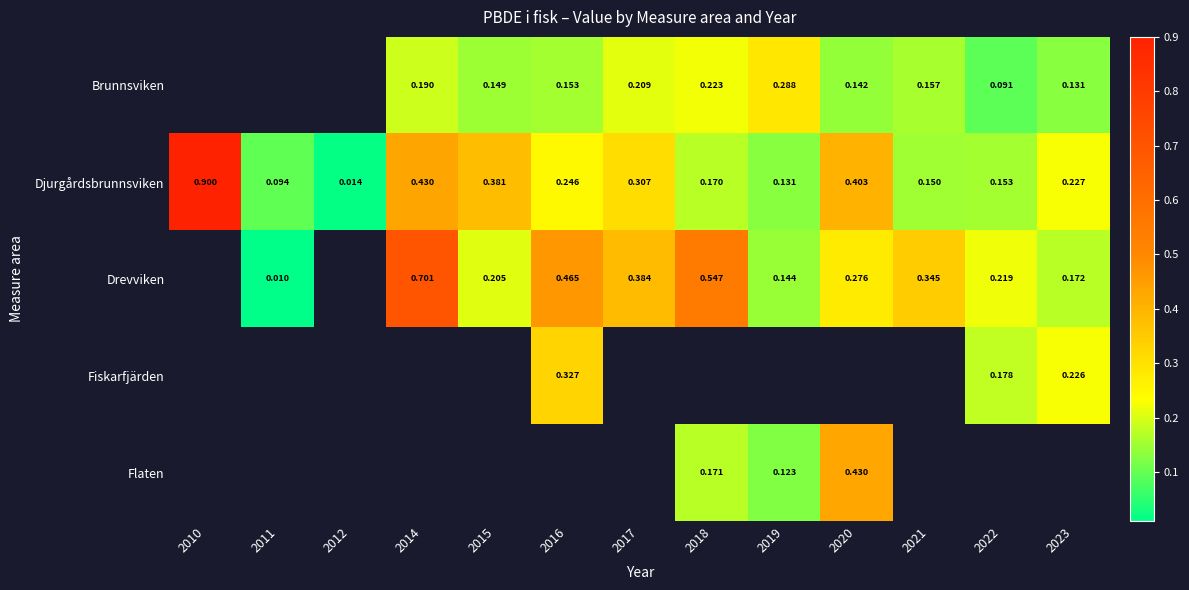

What is the difference between the maximum and second lowest values in the Djurgårdsbrunnsviken series?

0.8